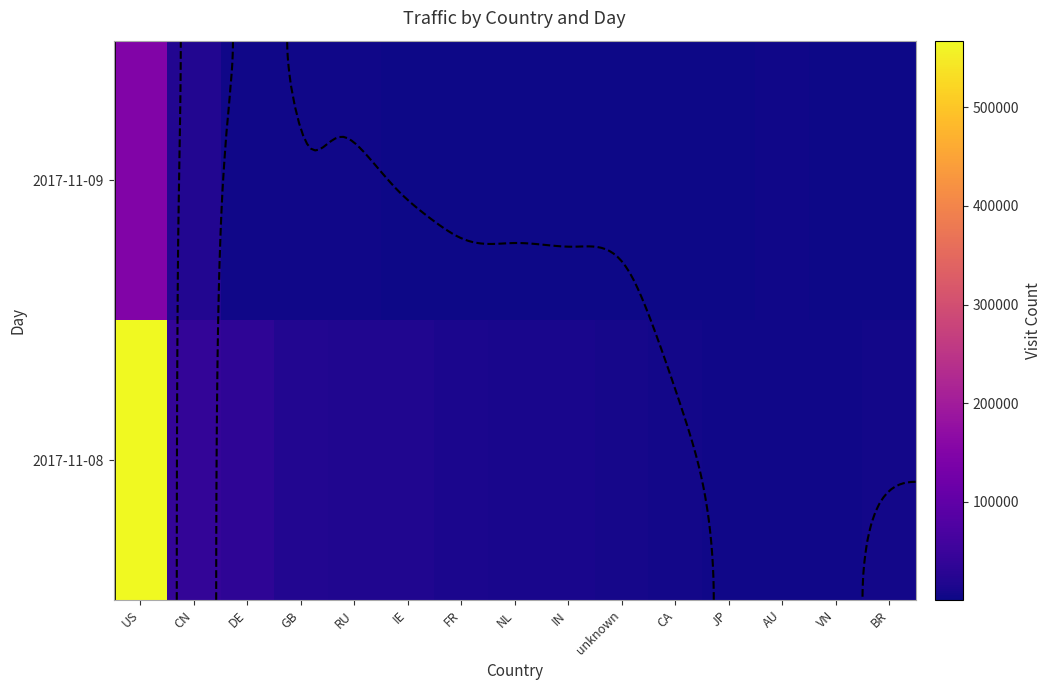

What is the greatest value displayed?

567450